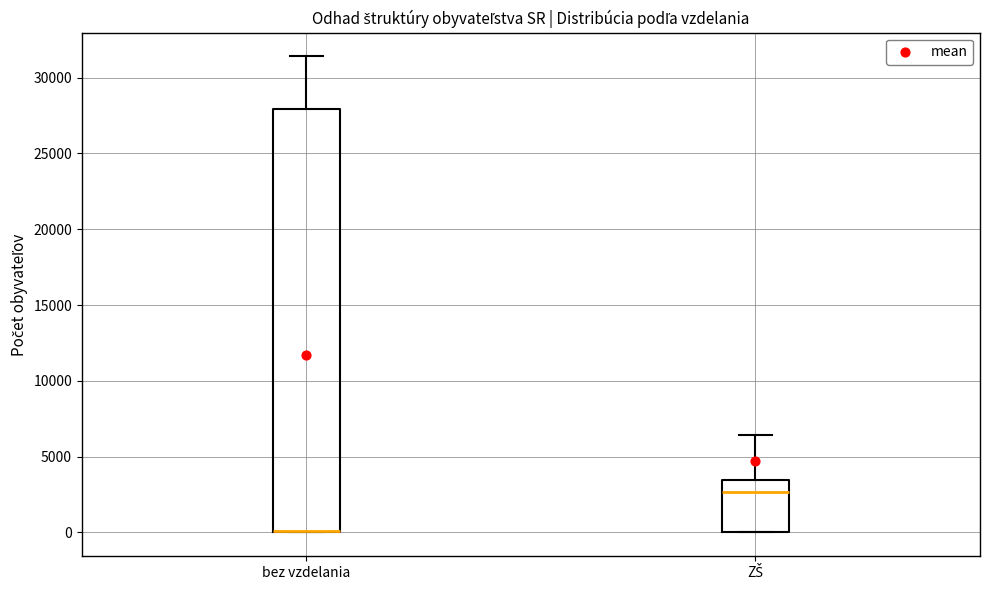

Reading left to right, transcribe this box plot: for each box, give where its median line is, the range the box spans, and where its two whiskers end, as read against the y-axis. The values are not printed on the chart, so give them approximately, as read against the axis.

bez vzdelania: median 0 (drawn on the box's lower edge), box 0 to 28000, whiskers 0 to 31500
ZŠ: median 2500, box 0 to 3500, whiskers 0 to 6500